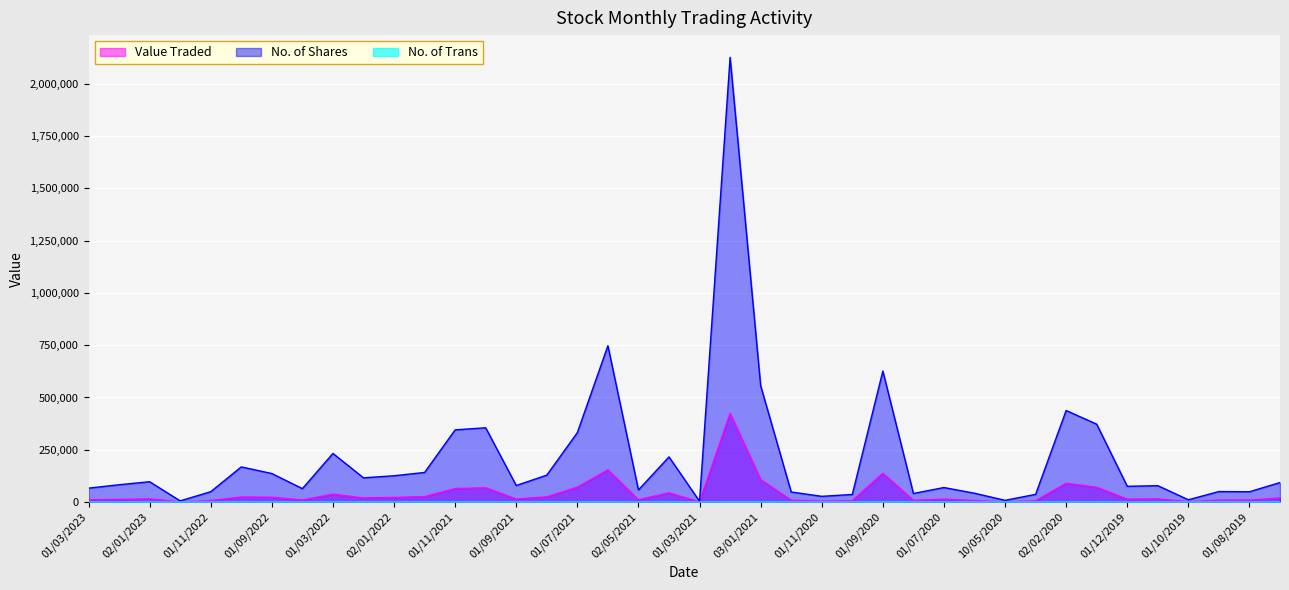

True or false: No. of Shares and No. of Trans intersect in this chart.

False